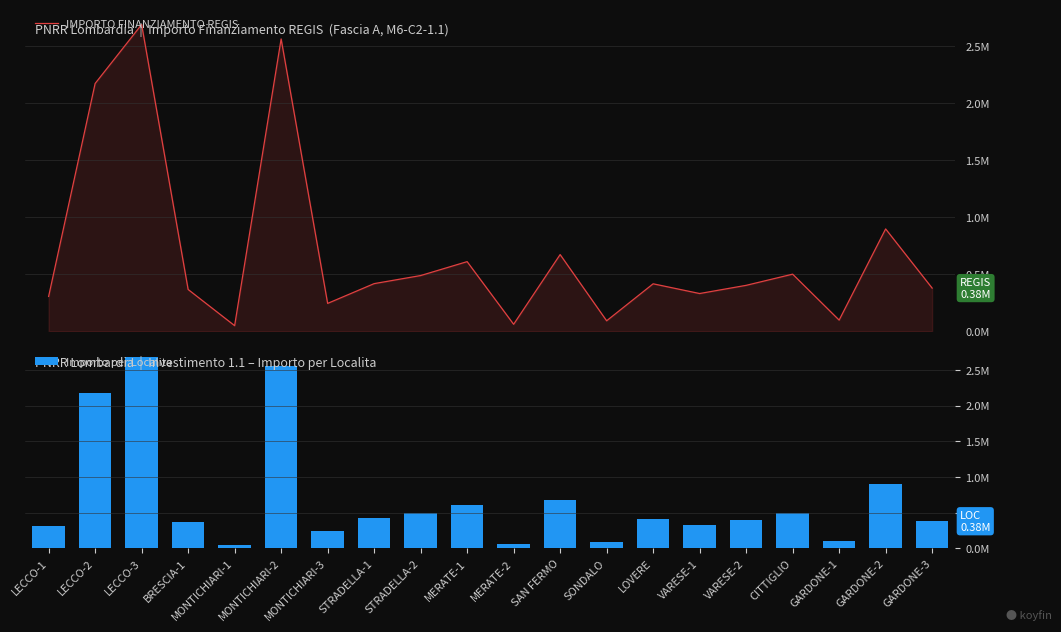

What is the value of the Importo per Localita bar at the 1st from the left?

305000.0